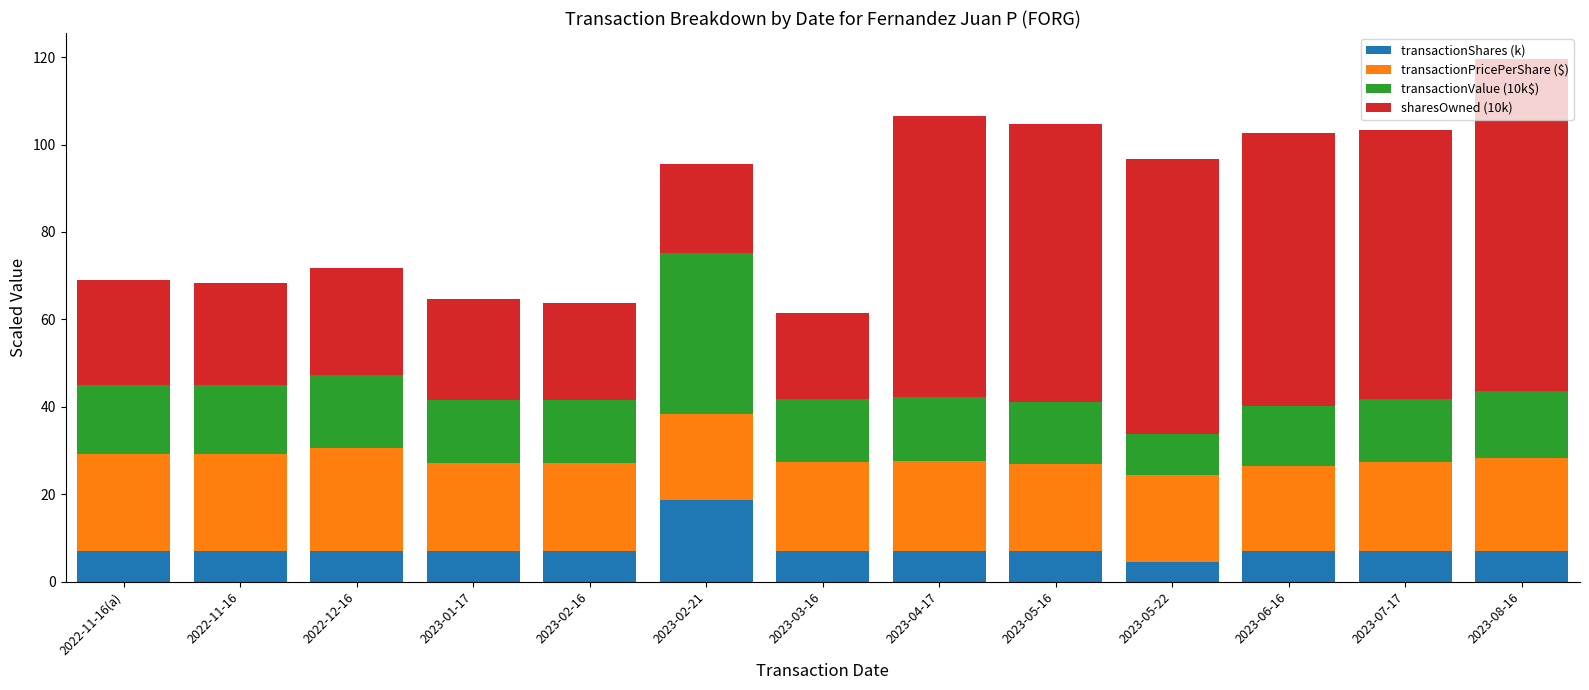

Is it true that transactionShares (k) equals 7.2 at 2023-08-16?

True